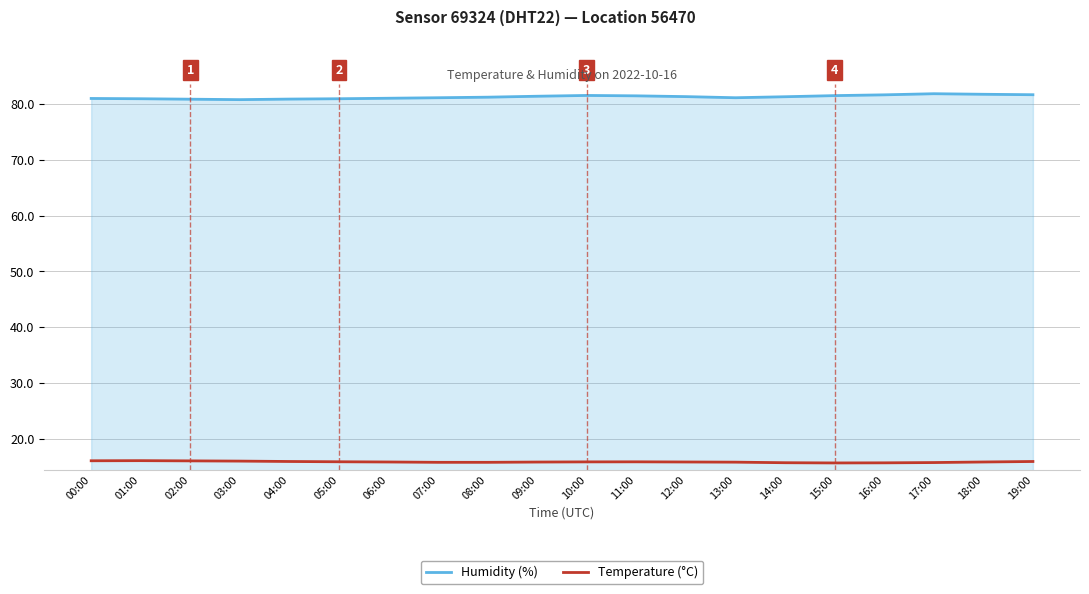

What is the difference between the maximum and minimum values in the Humidity (%) series?

1.1